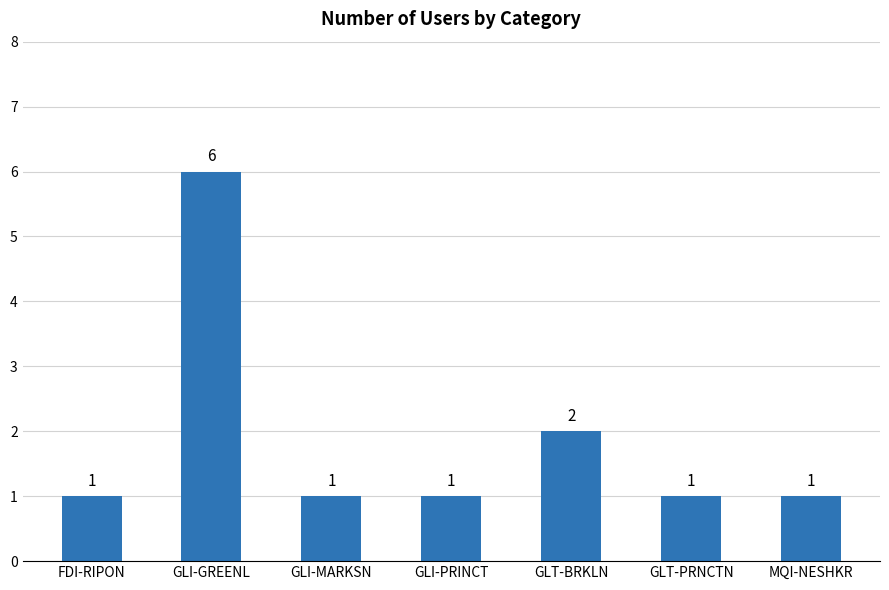

Is it true that the value at GLI-GREENL is 6?

True